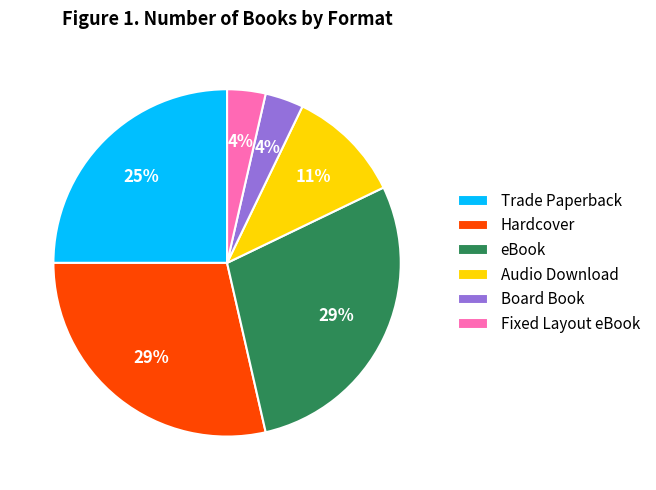

Is Board Book the majority of the pie?

No